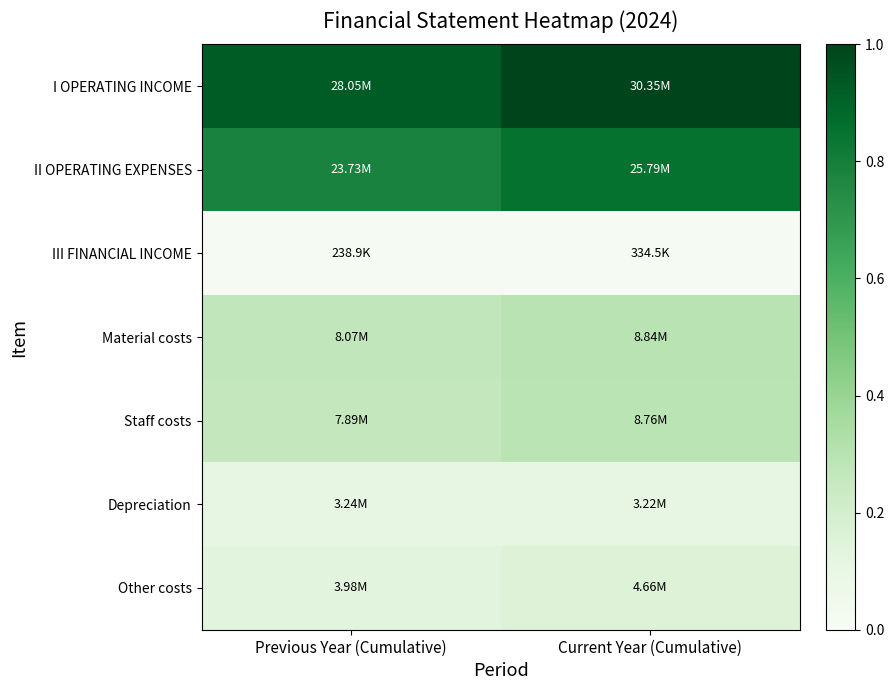

What is the spread (max minus min) of values at Current Year (Cumulative)?

1.0